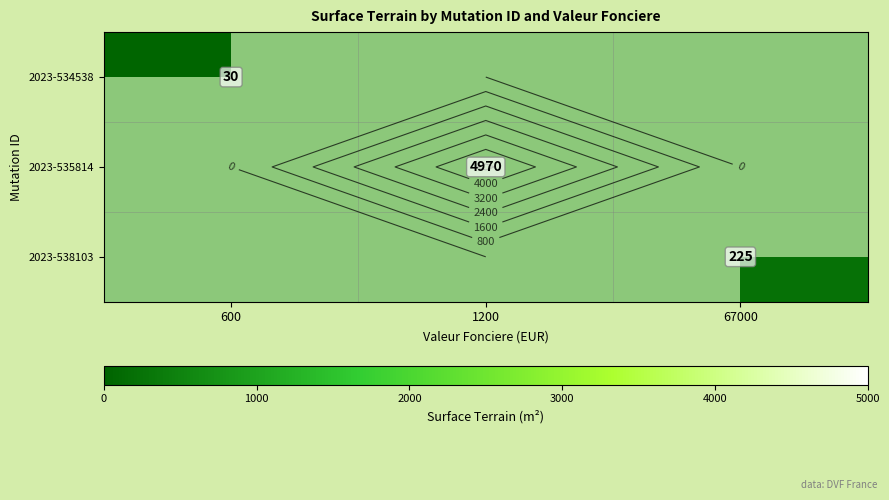

At how many categories does at least one series exceed 963?

1